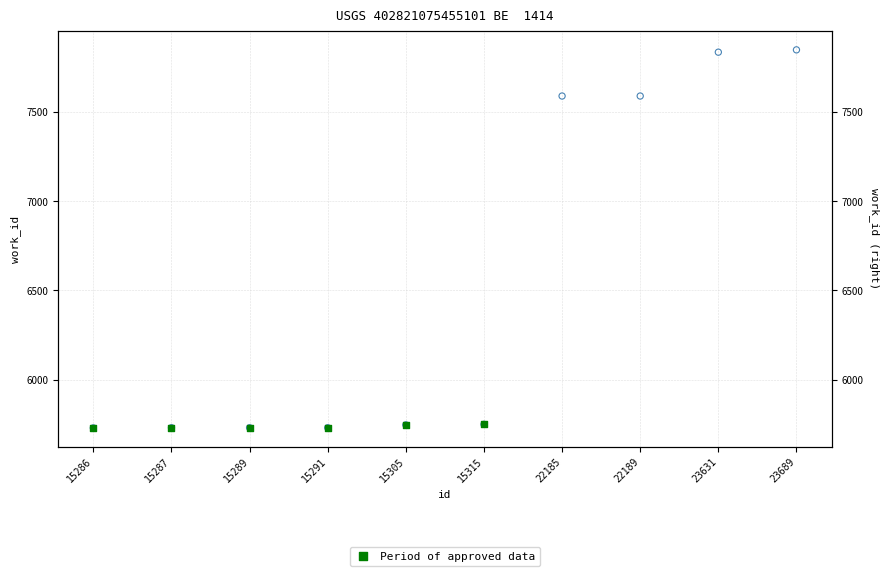

Which has a higher value, 15289 or 15315?

15315